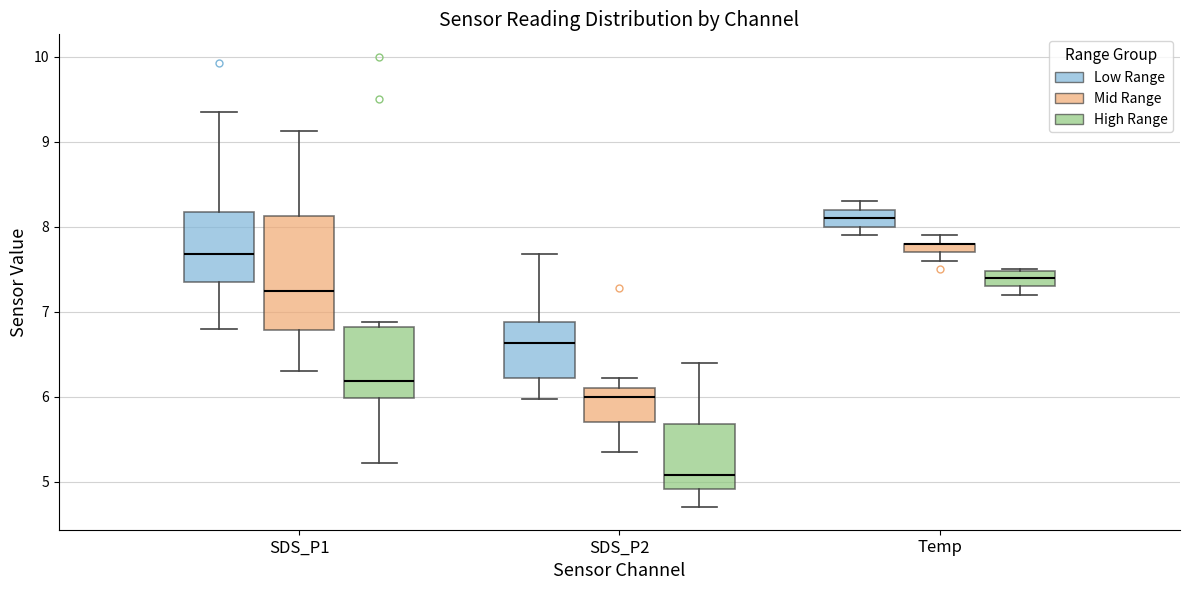

Comparing the boxes themselves (not the whiskers), which one is the tallest?

SDS_P1 (Mid Range)